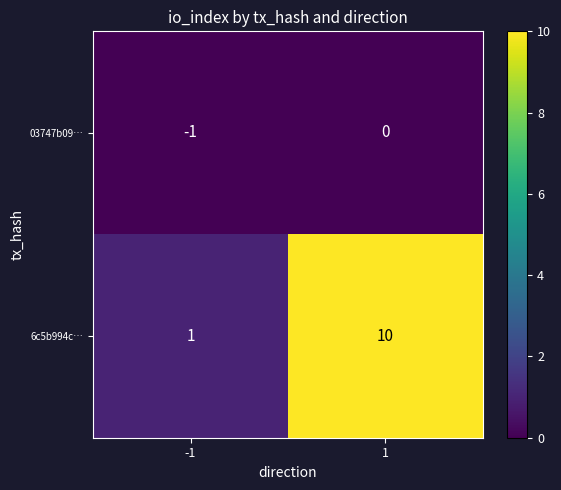

The 03747b09… series shows 0 at 1. True or false?

True